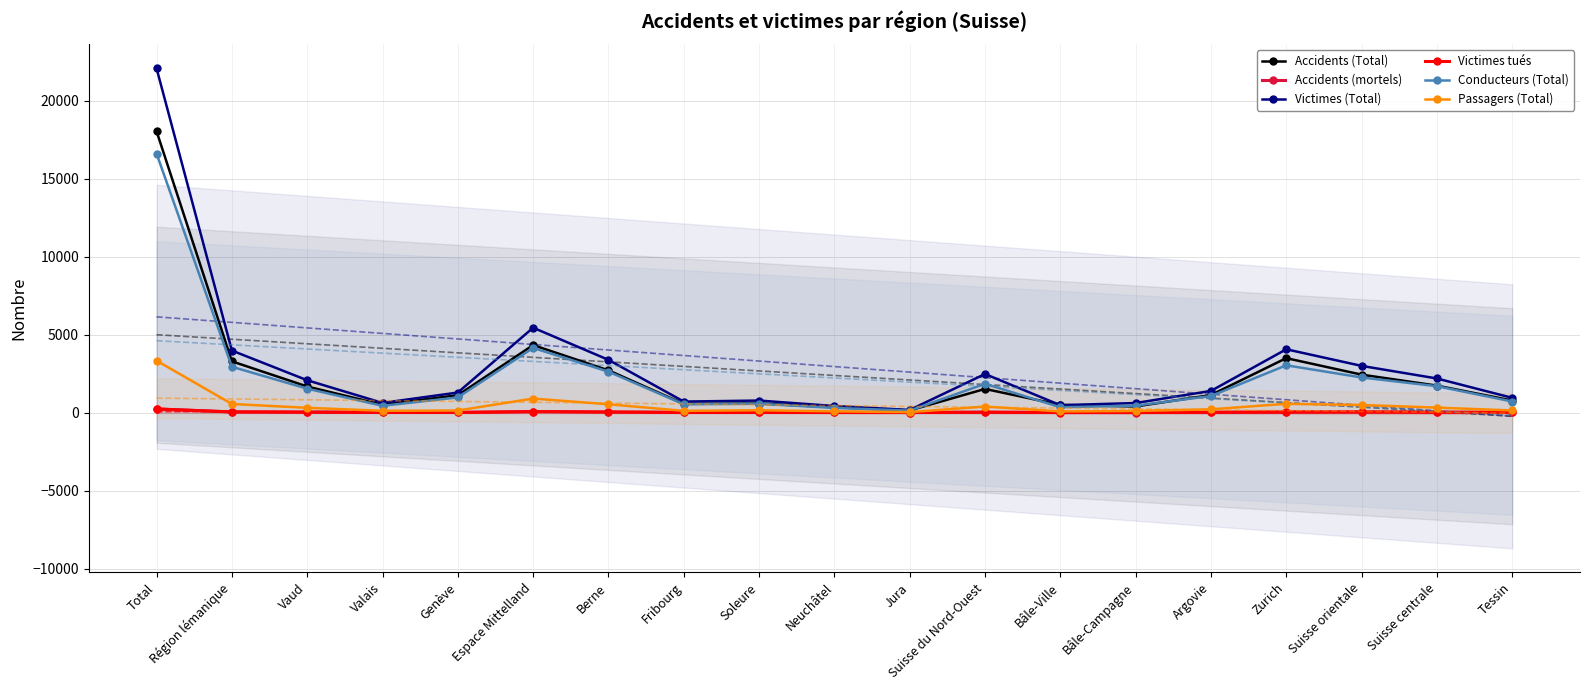

What position from the right is Suisse du Nord-Ouest?

8